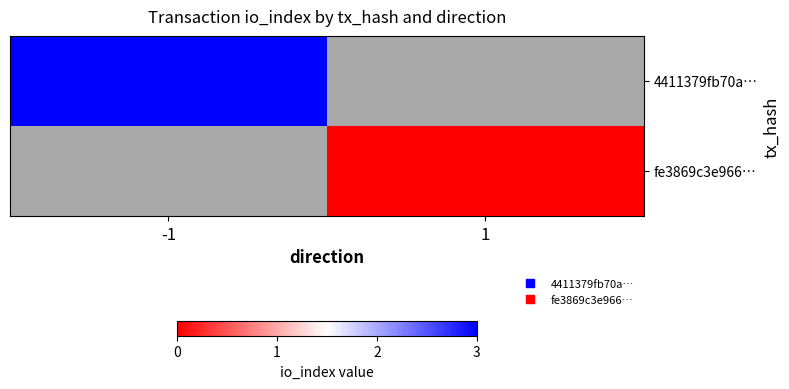

Rank the categories by 4411379fb70a… value from highest to lowest.

-1, 1